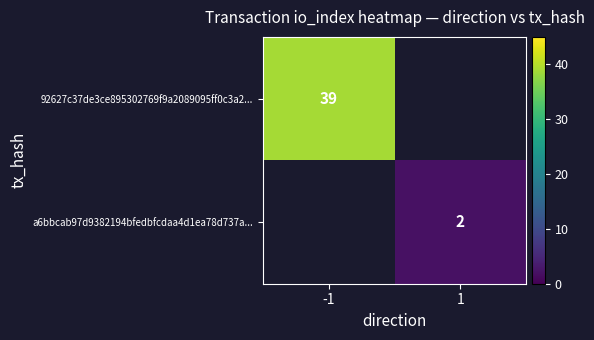

Which has a higher value, 1 or -1?

-1